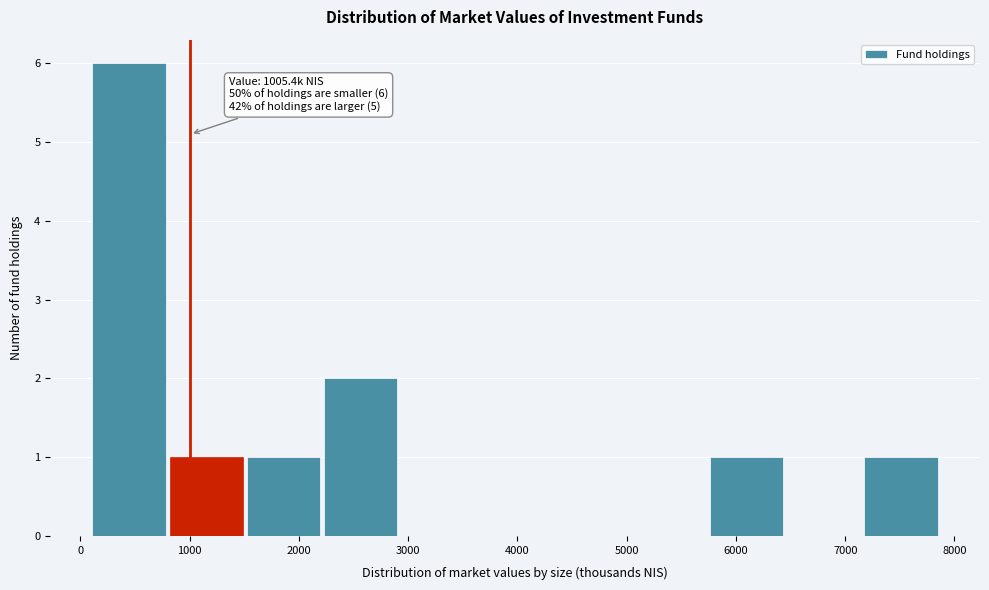

Over which range of the x-axis is the bar tallest?

100 to 800